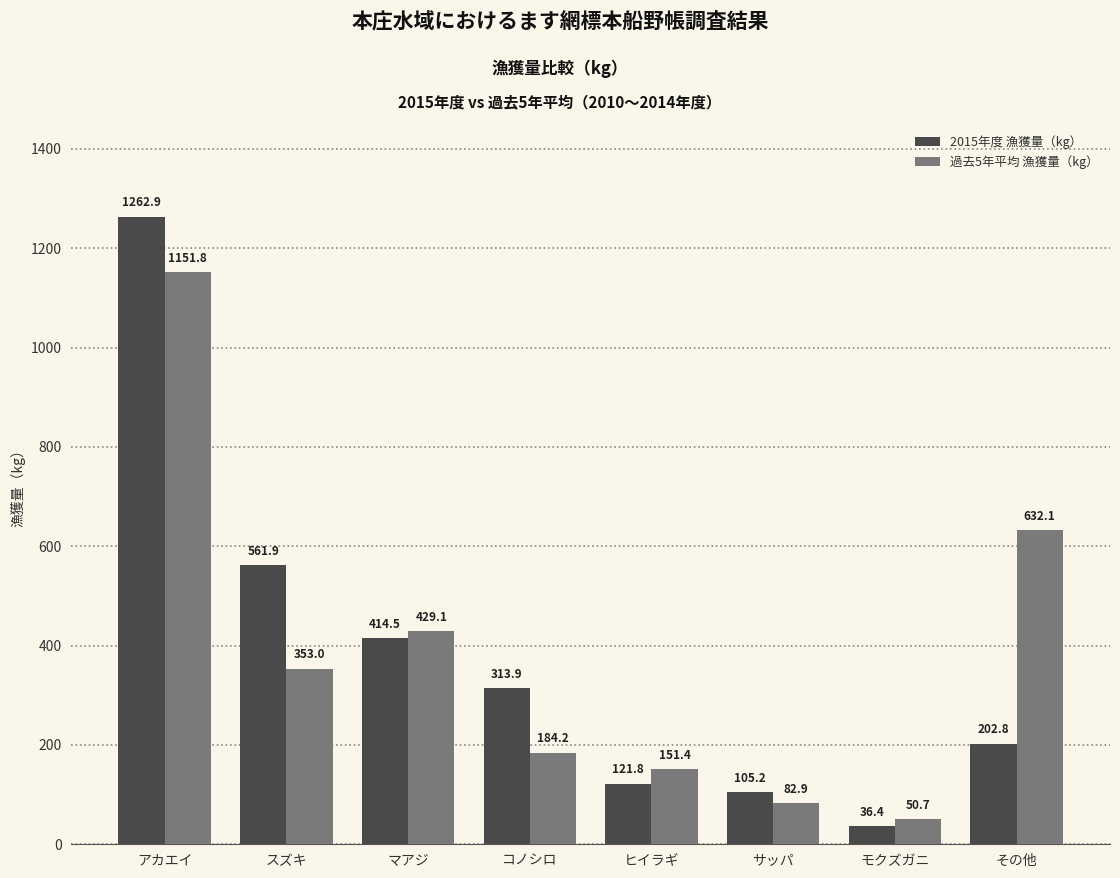

What is the difference between the 過去5年平均 漁獲量（kg） values at コノシロ and その他?

447.9